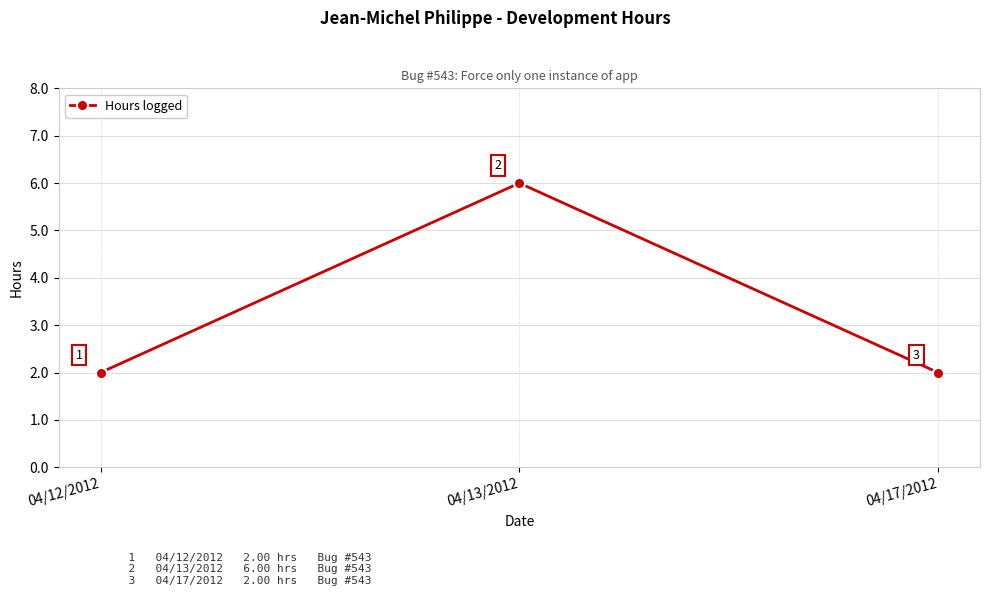

What is the minimum value shown in the chart?

2